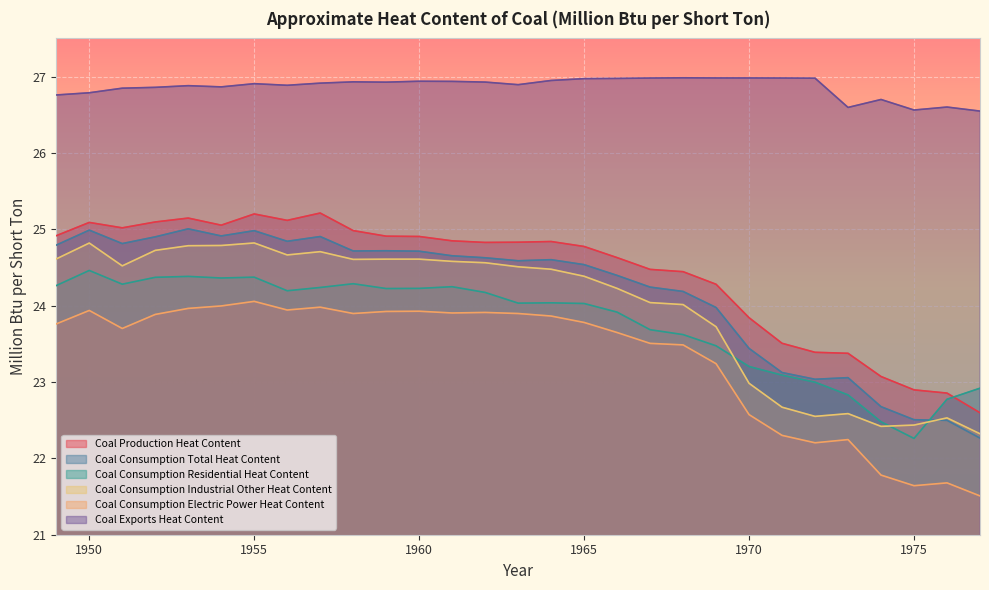

Reading left to right, transcribe all the data shown in this chart.

Coal Production Heat Content: 24.9	25.1	25.0	25.1	25.1	25.1	25.2	25.1	25.2	25.0	24.9	24.9	24.8	24.8	24.8	24.8	24.8	24.6	24.5	24.4	24.3	23.8	23.5	23.4	23.4	23.1	22.9	22.9	22.6
Coal Consumption Total Heat Content: 24.8	25.0	24.8	24.9	25.0	24.9	25.0	24.8	24.9	24.7	24.7	24.7	24.7	24.6	24.6	24.6	24.5	24.4	24.2	24.2	24.0	23.4	23.1	23.0	23.1	22.7	22.5	22.5	22.3
Coal Consumption Residential Heat Content: 24.3	24.5	24.3	24.4	24.4	24.4	24.4	24.2	24.2	24.3	24.2	24.2	24.2	24.2	24.0	24.0	24.0	23.9	23.7	23.6	23.5	23.2	23.1	23.0	22.8	22.5	22.3	22.8	22.9
Coal Consumption Industrial Other Heat Content: 24.6	24.8	24.5	24.7	24.8	24.8	24.8	24.7	24.7	24.6	24.6	24.6	24.6	24.6	24.5	24.5	24.4	24.2	24.0	24.0	23.7	23.0	22.7	22.6	22.6	22.4	22.4	22.5	22.3
Coal Consumption Electric Power Heat Content: 23.8	23.9	23.7	23.9	24.0	24.0	24.1	23.9	24.0	23.9	23.9	23.9	23.9	23.9	23.9	23.9	23.8	23.6	23.5	23.5	23.2	22.6	22.3	22.2	22.2	21.8	21.6	21.7	21.5
Coal Exports Heat Content: 26.8	26.8	26.8	26.9	26.9	26.9	26.9	26.9	26.9	26.9	26.9	26.9	26.9	26.9	26.9	26.9	27.0	27.0	27.0	27.0	27.0	27.0	27.0	27.0	26.6	26.7	26.6	26.6	26.5